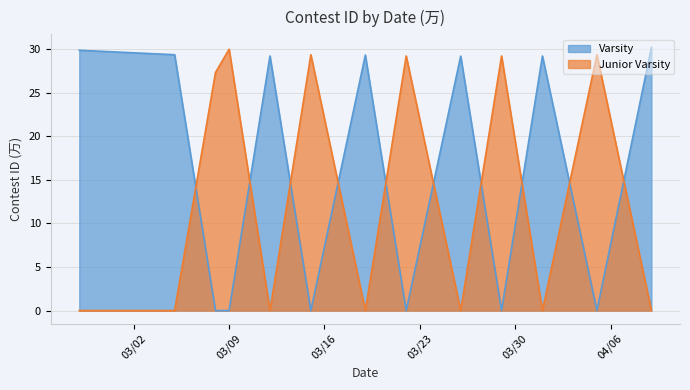

Rank the series by their average value, from highest to lowest.

Varsity, Junior Varsity